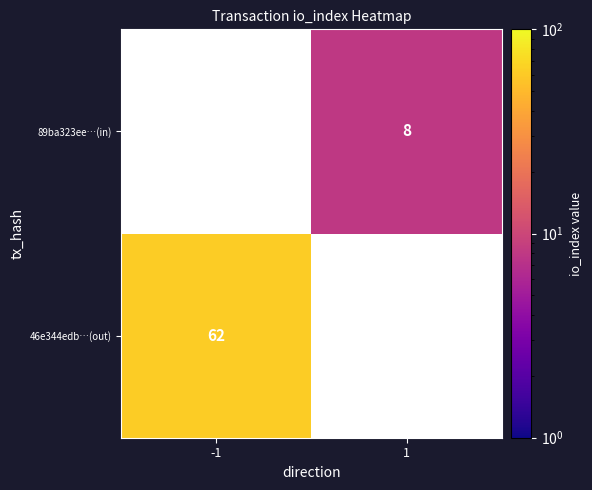

Is it true that 89ba323ee…(in) equals 8 at 1?

True